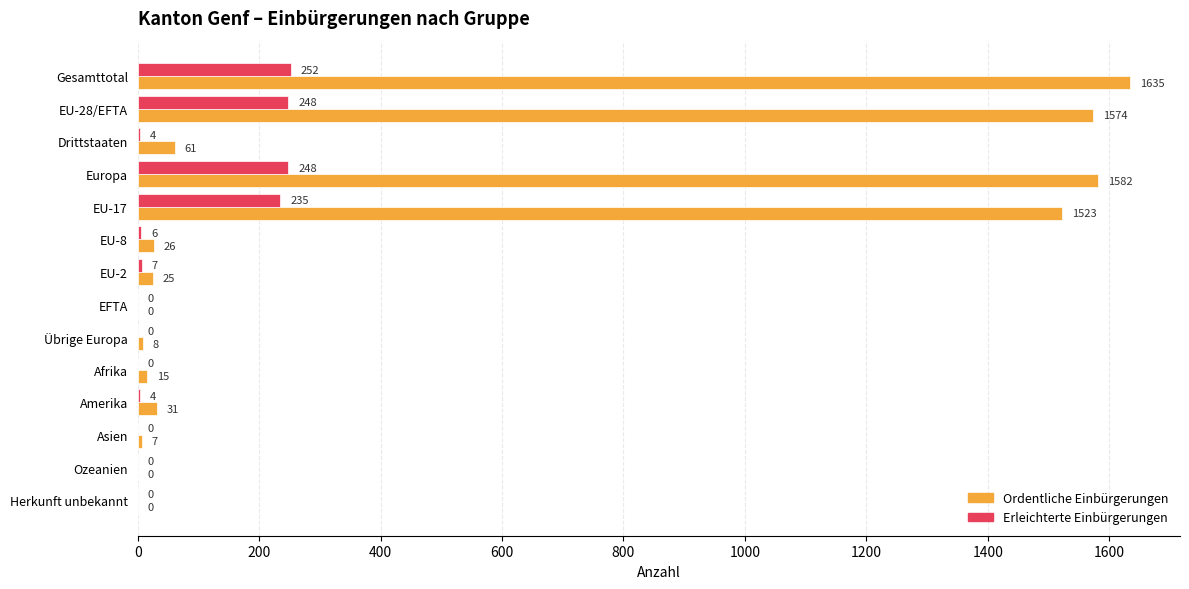

Between Drittstaaten and EU-8, which series saw the biggest shift?

Ordentliche Einbürgerungen